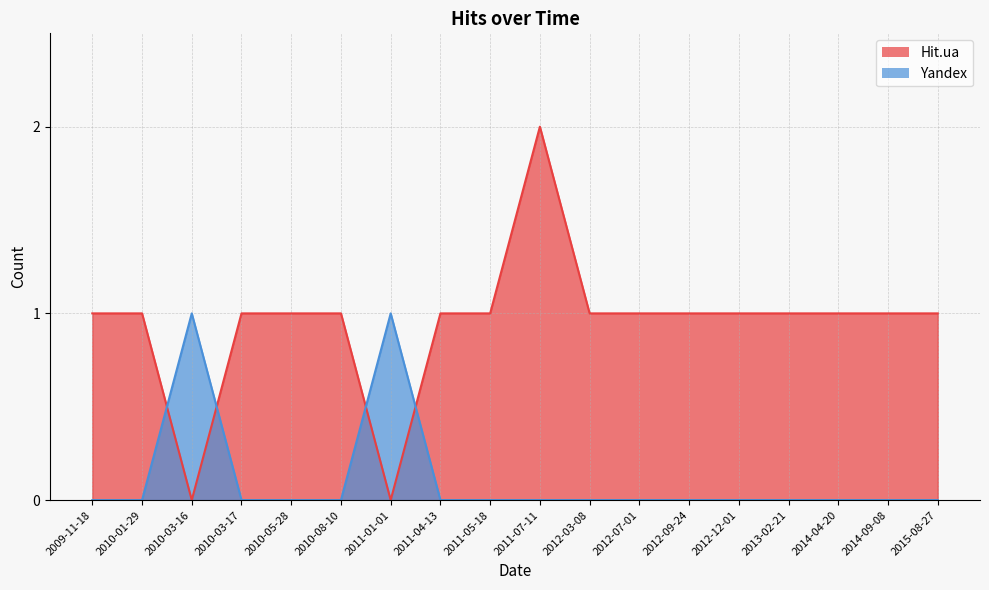

What is the total value across all series at 2011-04-13?

1